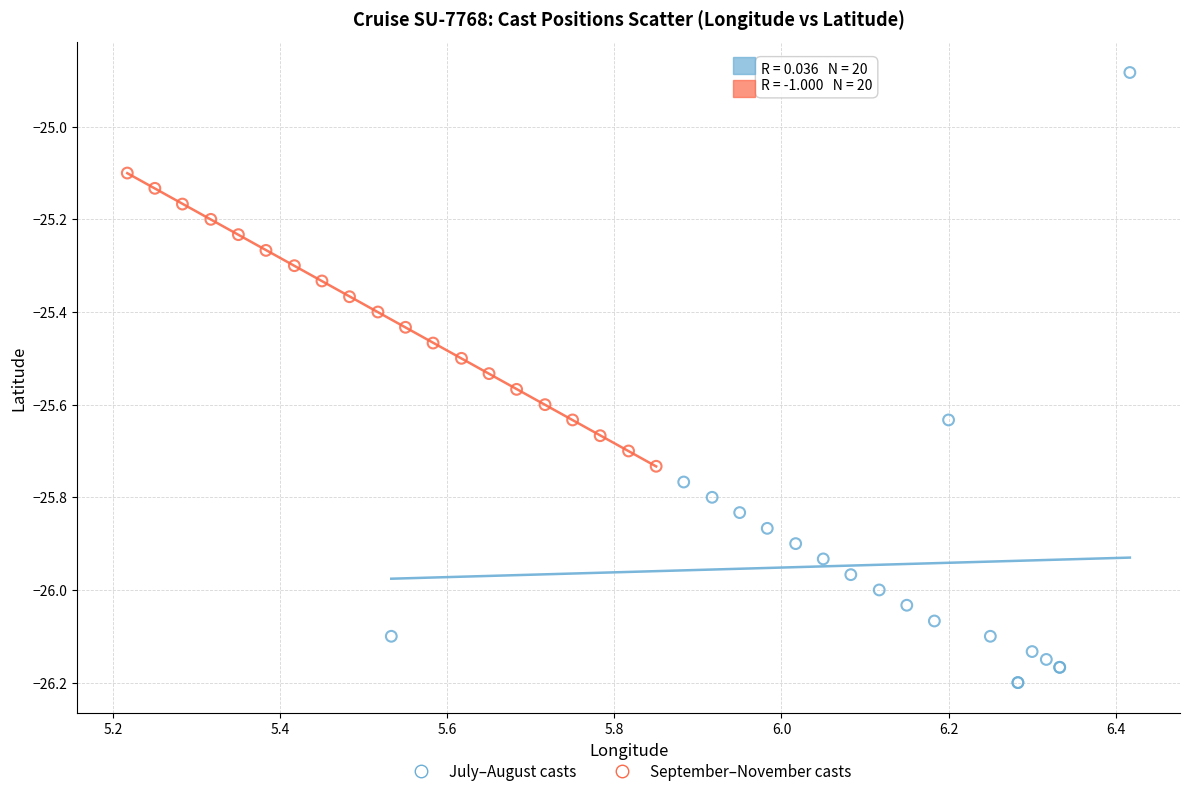

Which series reaches the minimum Y coordinate?

July–August casts